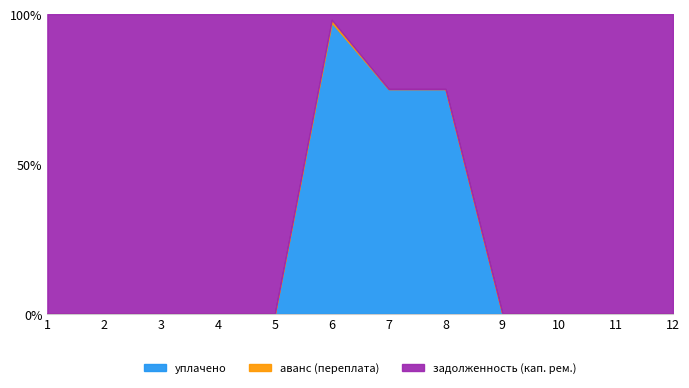

What is the difference between the maximum and second lowest values in the задолженность (кап. рем.) series?

37110.9